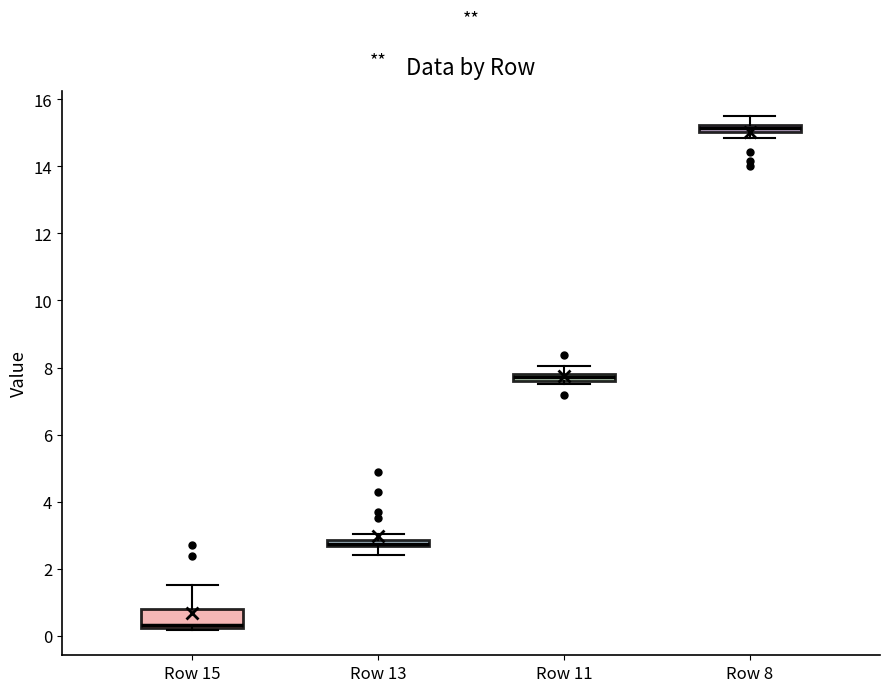

Comparing the boxes themselves (not the whiskers), which one is the tallest?

Row 15